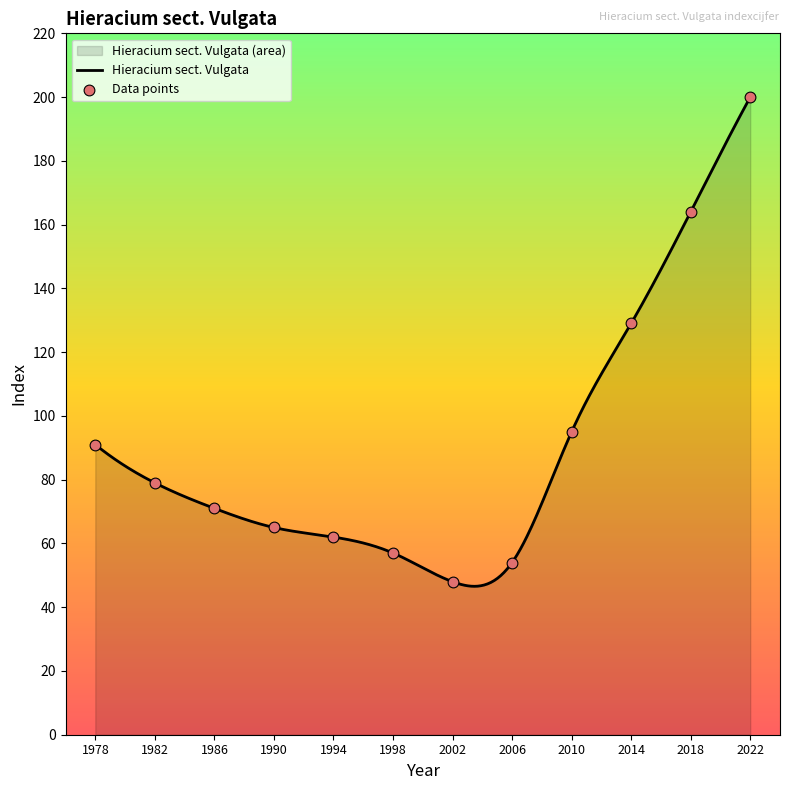

Which has a higher value, 1998 or 1994?

1994